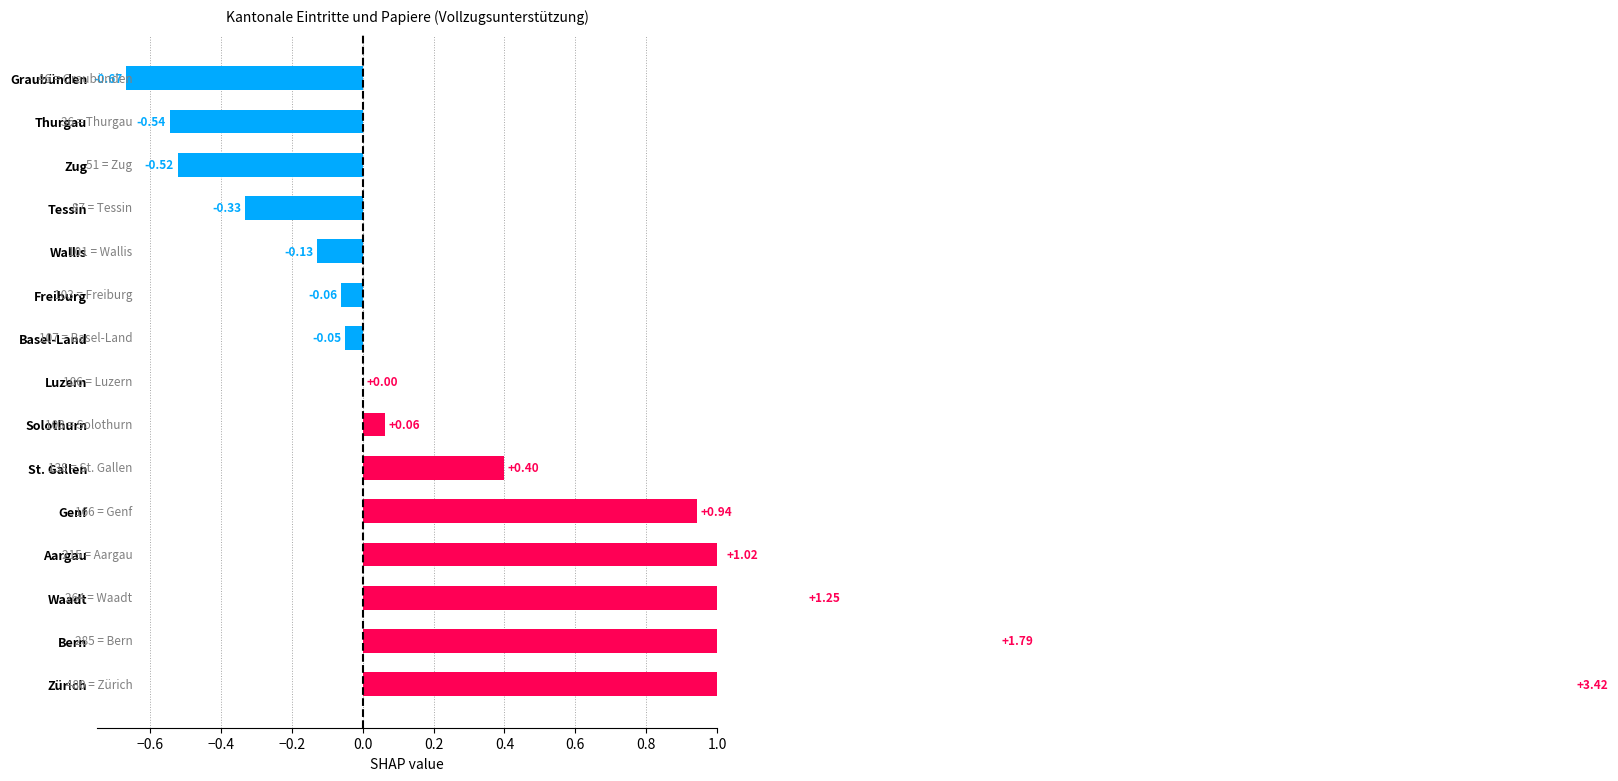

What is the value of the 2nd bar from the left?

1.8